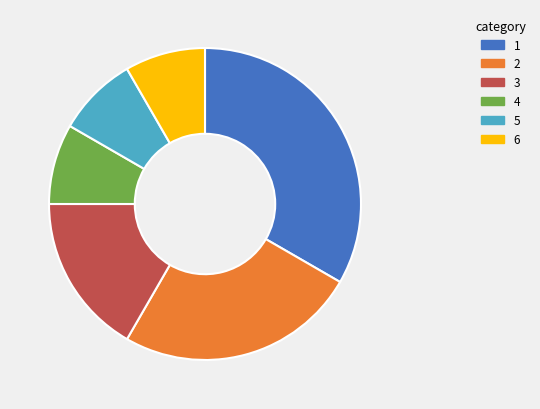

Is there a majority slice in this chart?

No